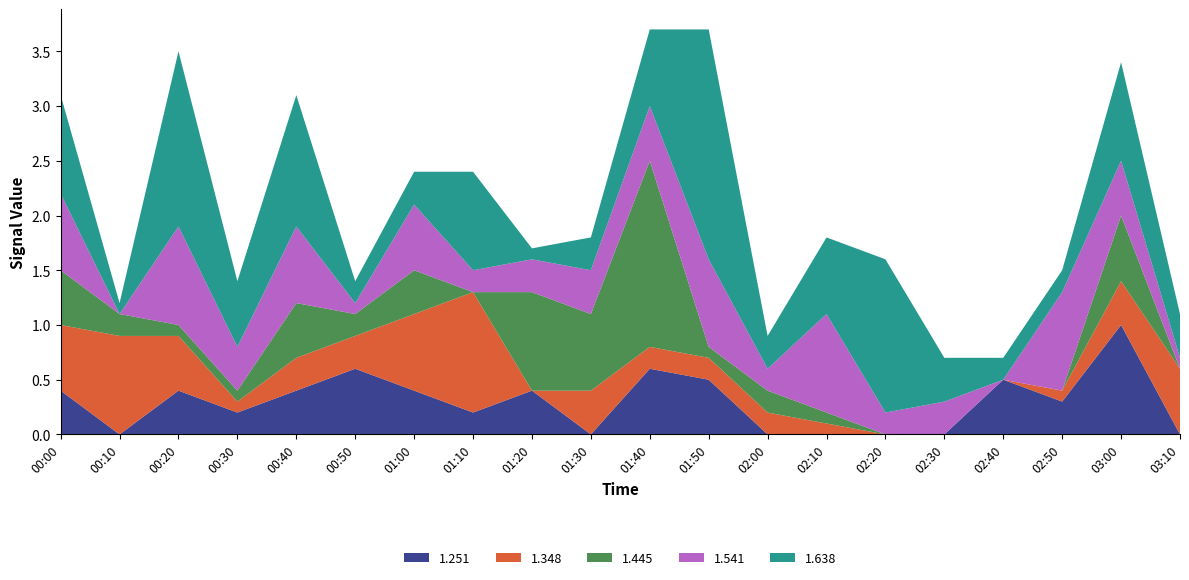

What is the maximum value for 1.251?

1.0